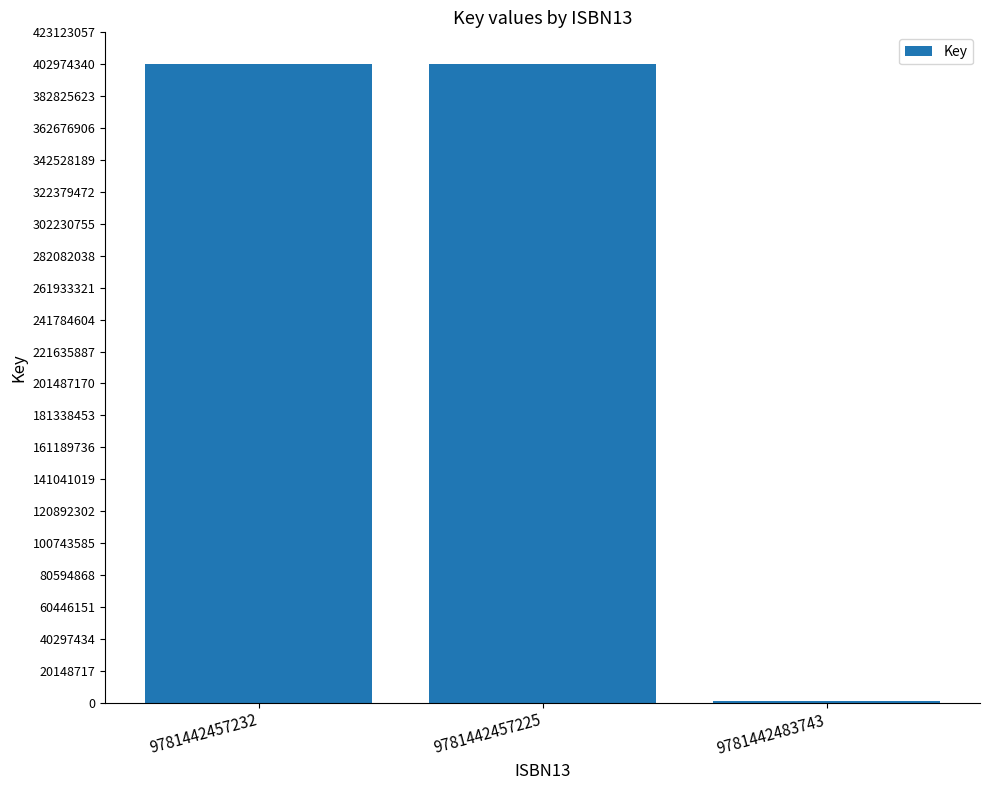

What is the sum of the values at 9781442457225 and 9781442457232?

805948700